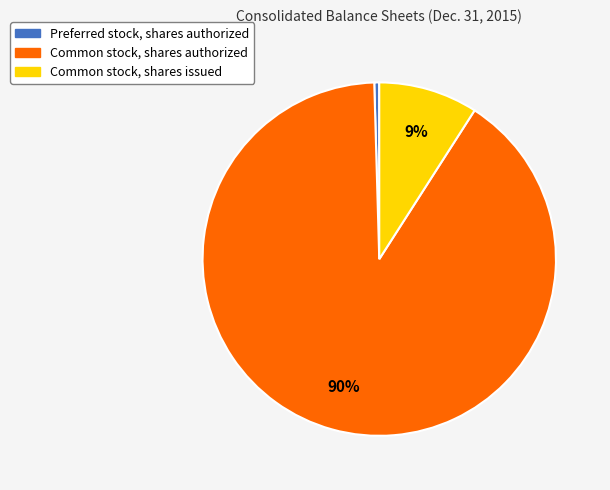

Do Common stock, shares authorized and Common stock, shares issued together represent more than half of the pie?

Yes